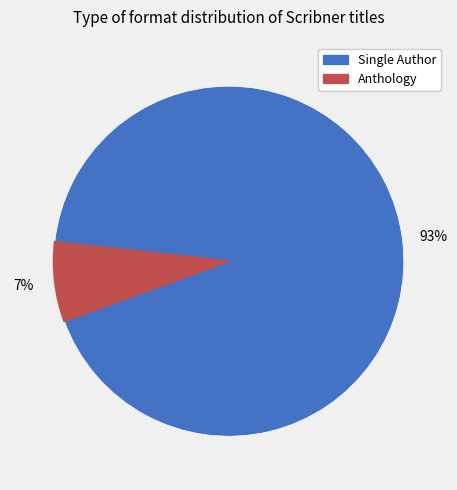

Is there a majority slice in this chart?

Yes